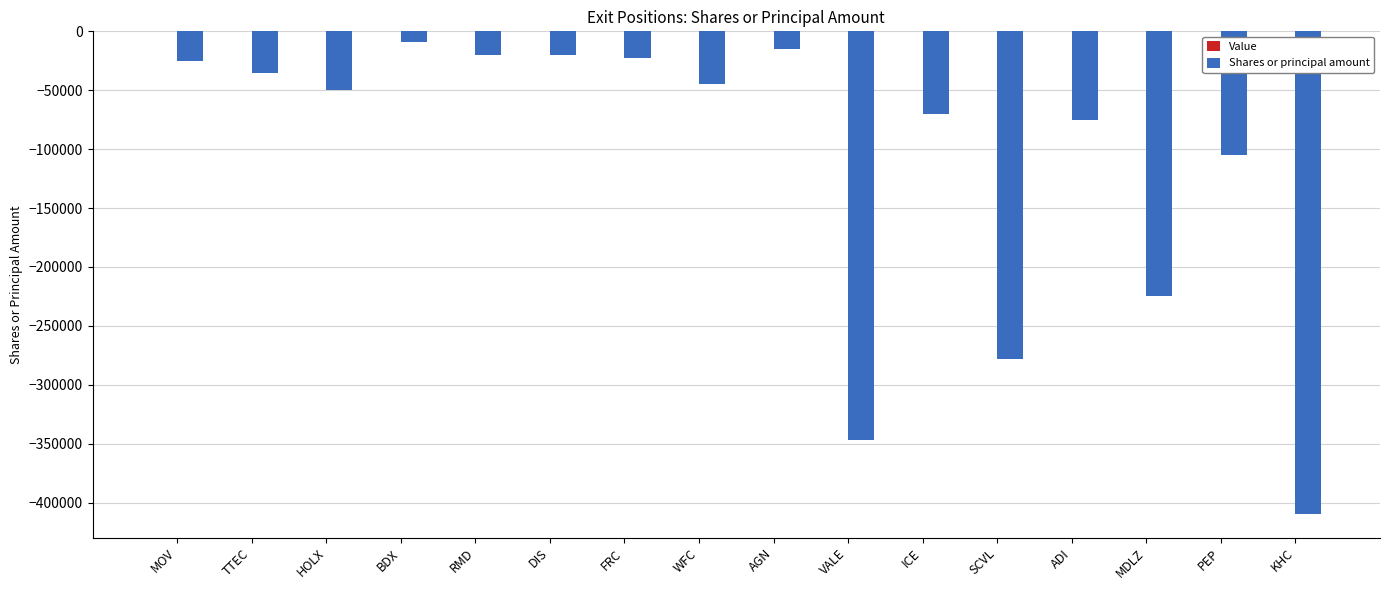

What is the sum of the values at ICE and DIS?

-90500